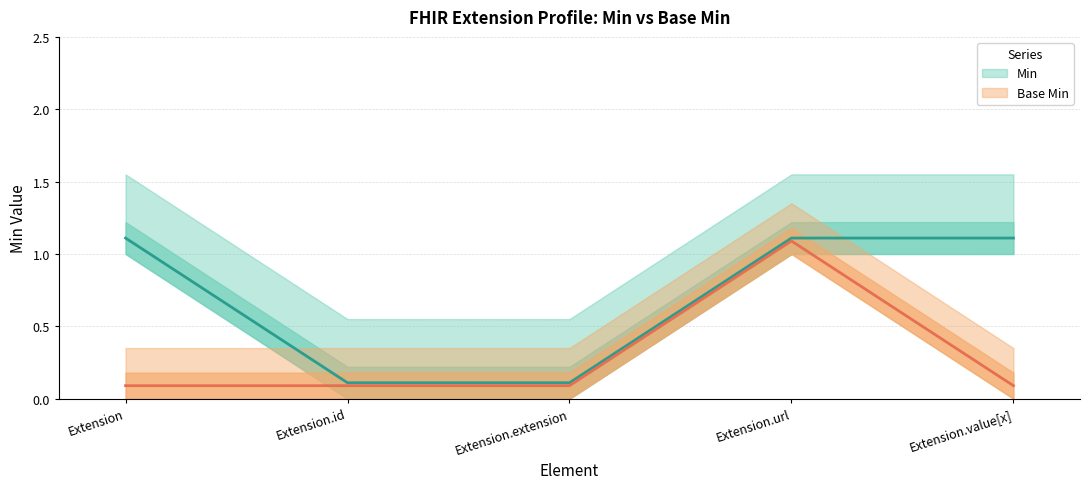

True or false: Min and Base Min intersect in this chart.

False